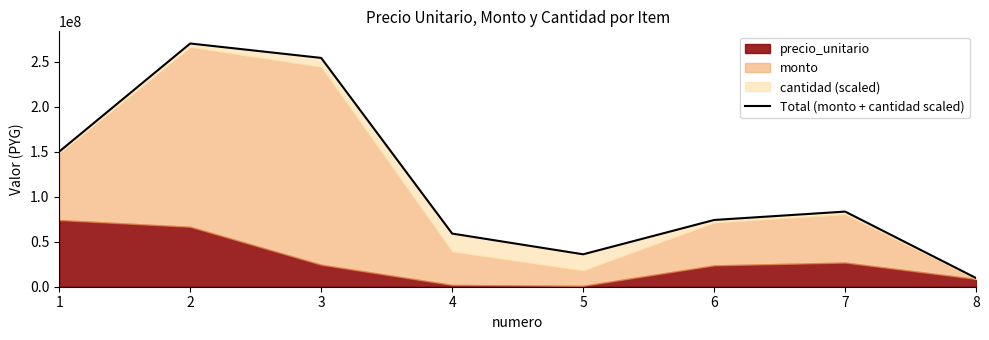

List the labels in order of value, largest first.

2, 3, 1, 7, 6, 4, 5, 8